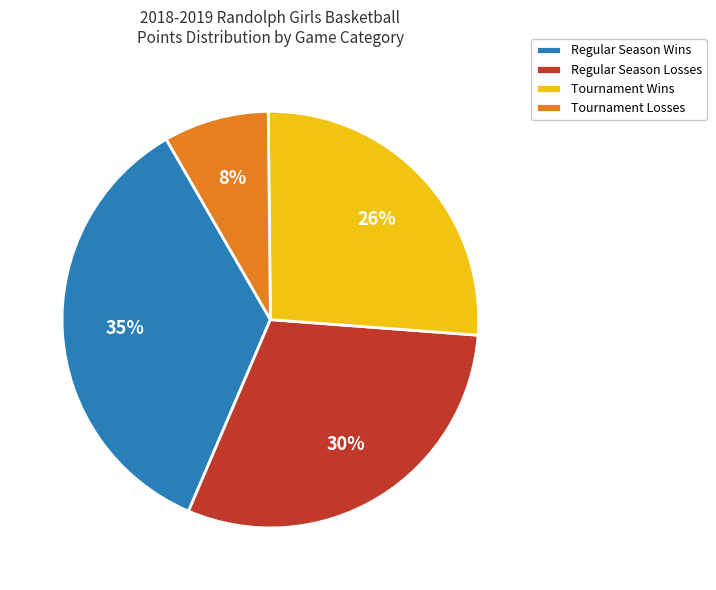

To the nearest percent, what is the combined percentage of Tournament Losses and Regular Season Losses?

38%